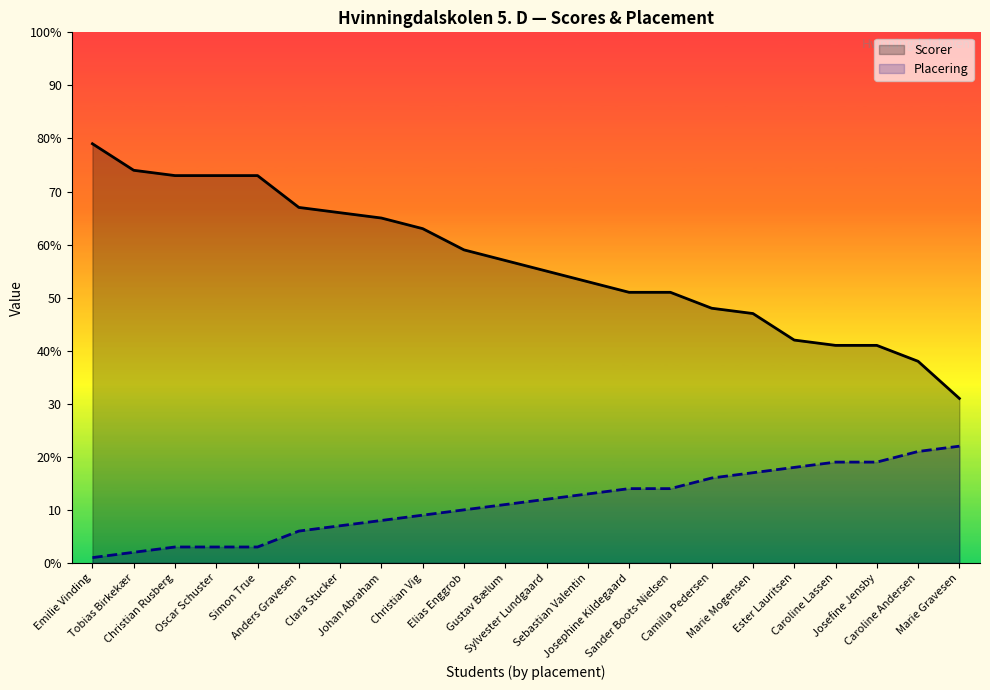

How many lines are shown in the chart?

2